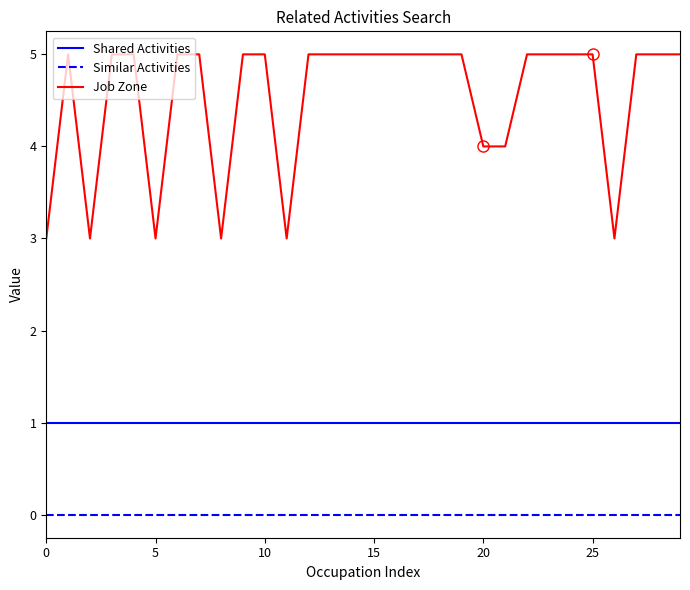

Which series has the largest total across all categories?

Job Zone